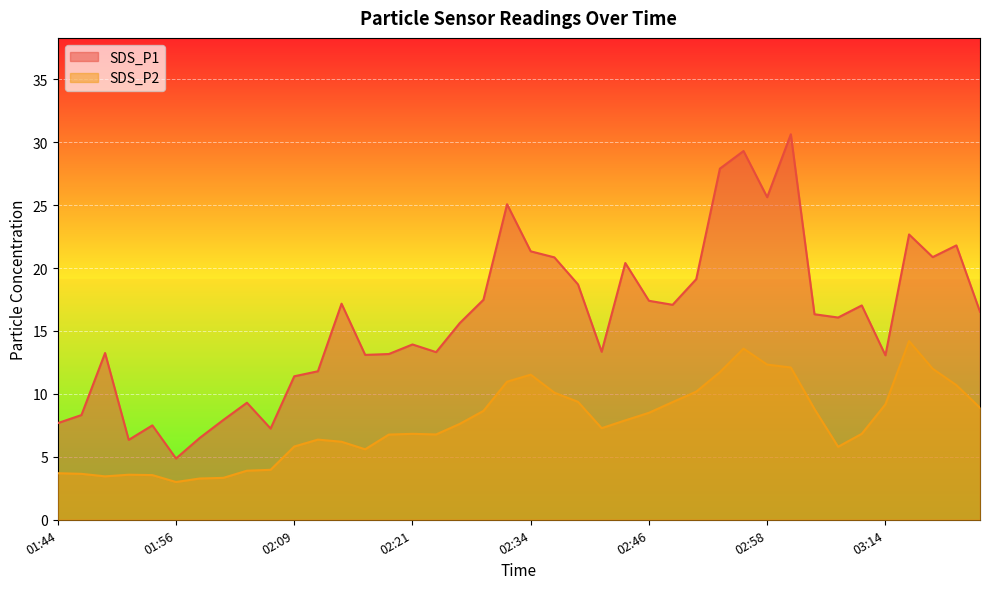

List the labels in order of SDS_P1 value, largest first.

03:01, 02:56, 02:54, 02:58, 02:31, 03:16, 03:21, 02:34, 03:18, 02:36, 02:44, 02:51, 02:39, 02:29, 02:46, 02:14, 02:49, 03:11, 03:23, 03:03, 03:06, 02:26, 02:21, 02:41, 02:24, 01:49, 02:19, 02:16, 03:14, 02:11, 02:09, 02:04, 01:46, 02:01, 01:44, 01:54, 02:06, 01:59, 01:51, 01:56